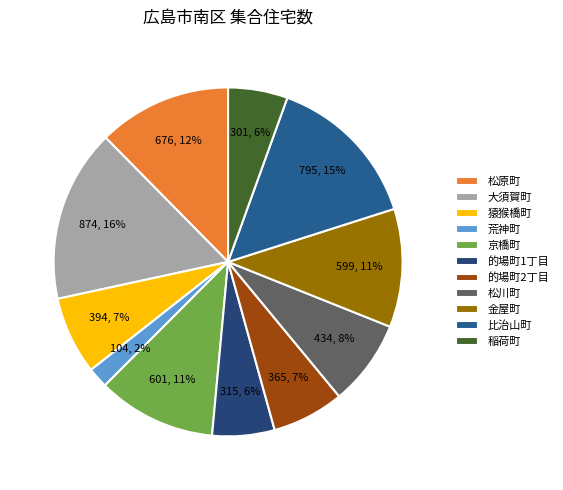

Count the number of slices in the pie.

11